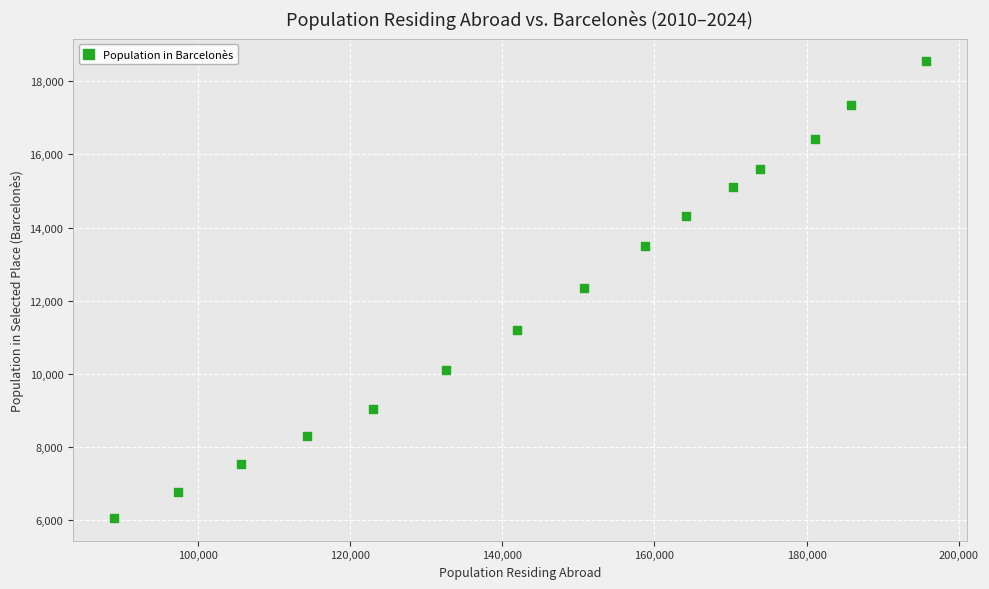

What is the range of X values (max minus min)?

106678